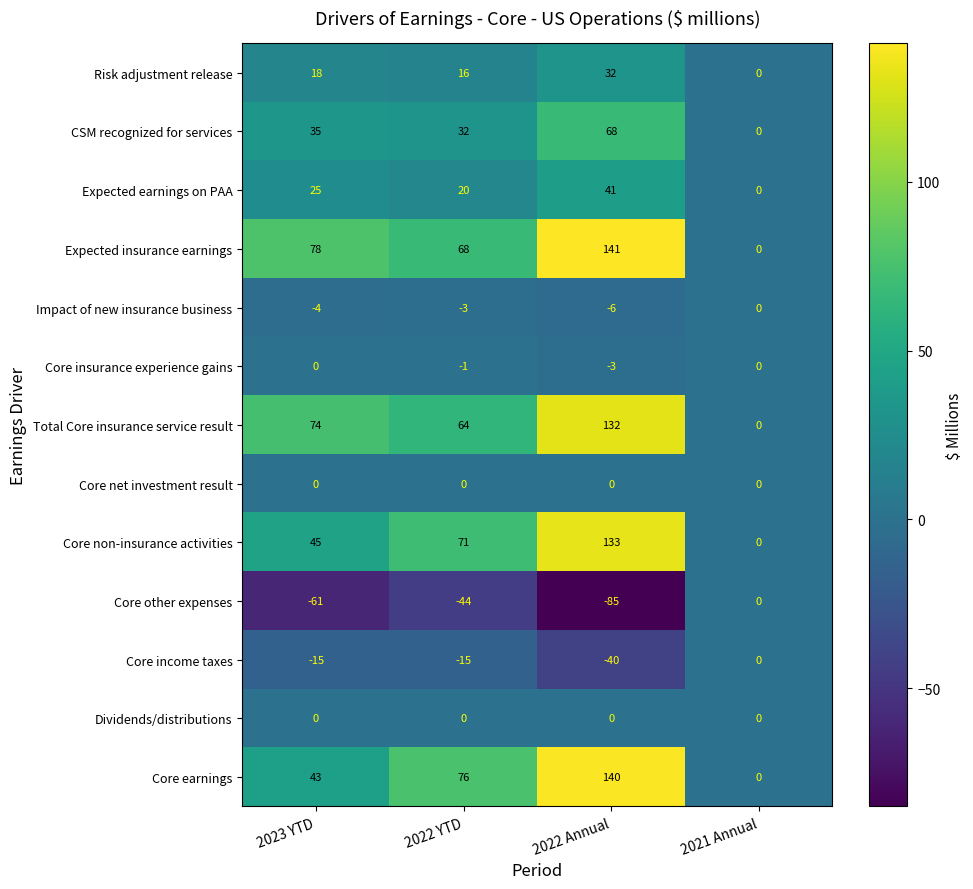

How many values in the Core income taxes series are below -15?

1